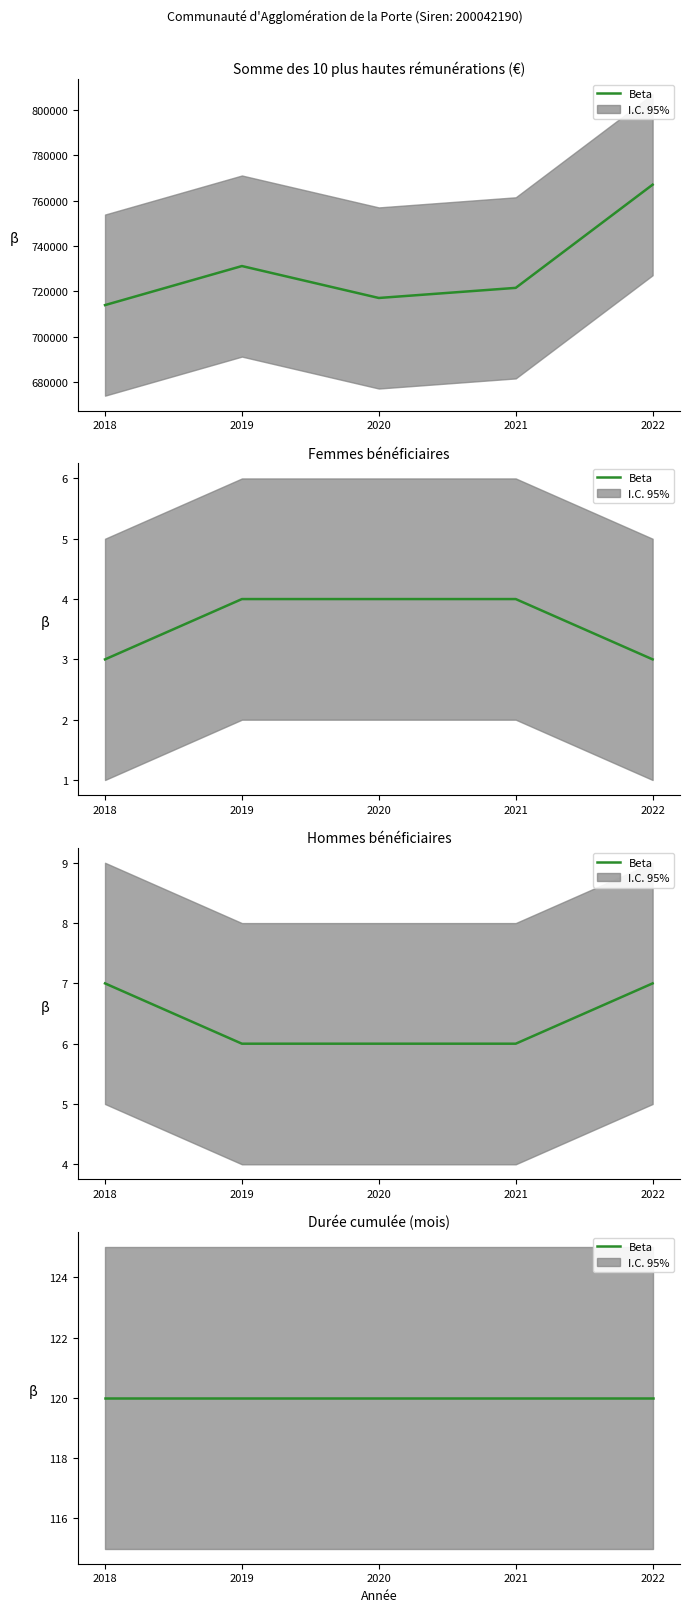

What is the maximum value for Somme des 10 plus hautes rémunérations?

767105